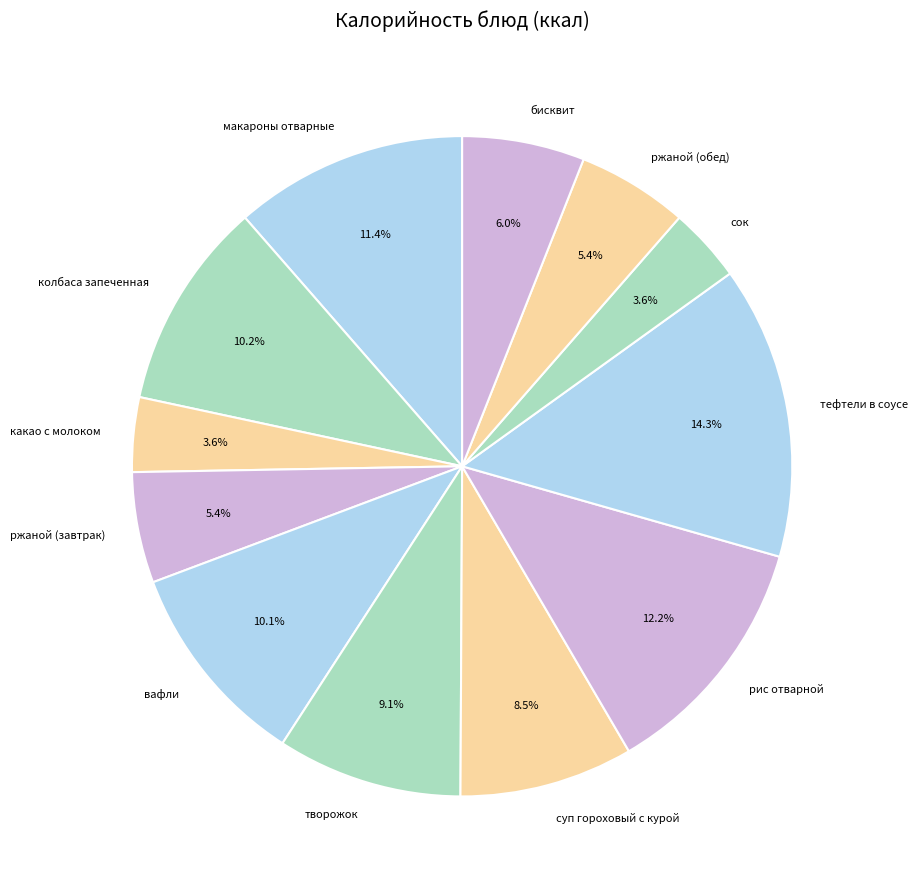

True or false: суп гороховый с курой accounts for 1% of the total.

False